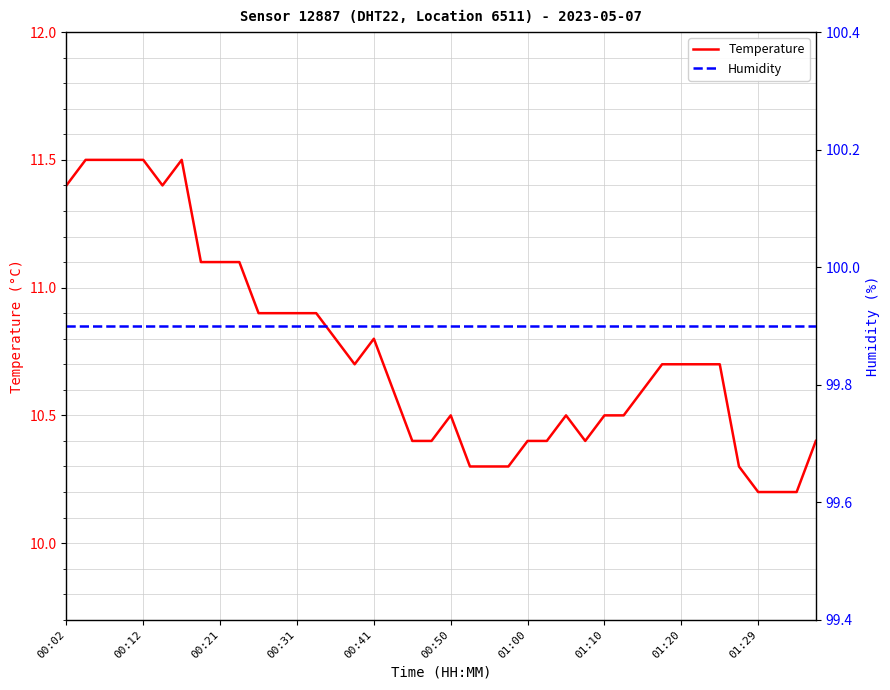

The Temperature series shows 10.4 at 01:00. True or false?

True